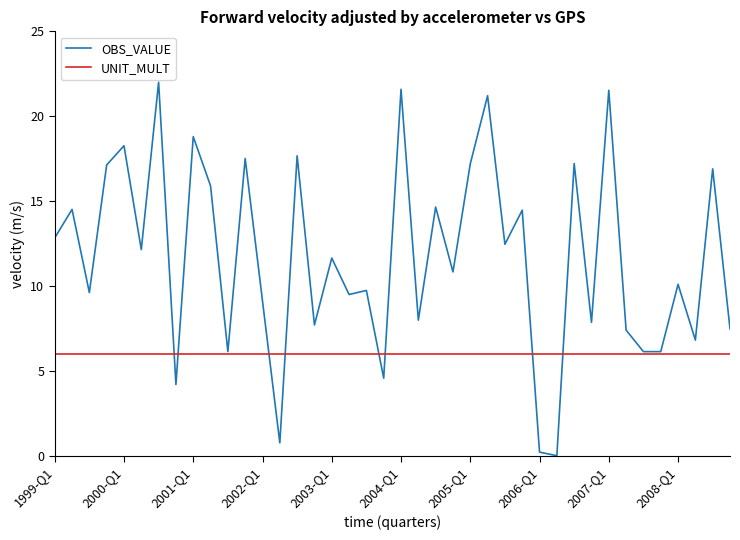

Which series has the widest spread of values?

OBS_VALUE